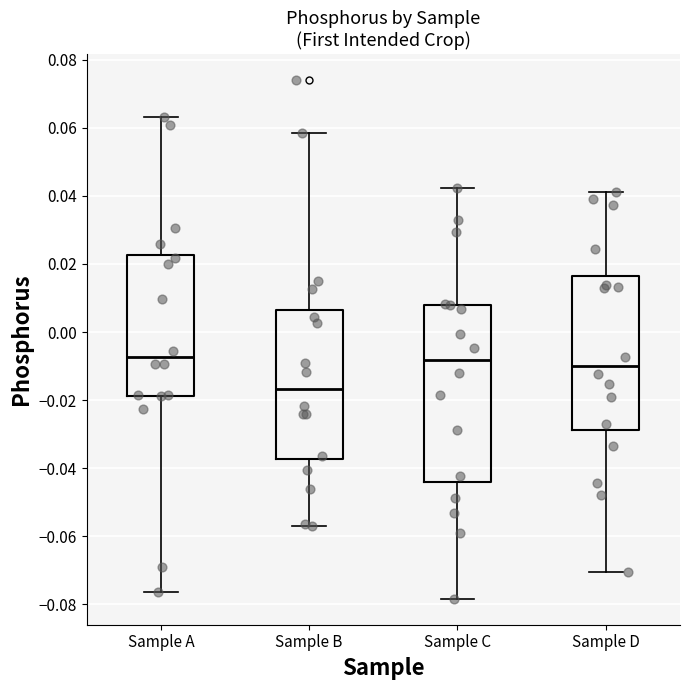

Reading left to right, transcribe this box plot: for each box, give where its median line is, the range the box spans, and where its two whiskers end, as read against the y-axis. The values are not printed on the chart, so give them approximately, as read against the axis.

Sample A: median -0.008, box -0.018 to 0.022, whiskers -0.076 to 0.064
Sample B: median -0.016, box -0.038 to 0.006, whiskers -0.056 to 0.058
Sample C: median -0.008, box -0.044 to 0.008, whiskers -0.078 to 0.042
Sample D: median -0.010, box -0.028 to 0.016, whiskers -0.070 to 0.042